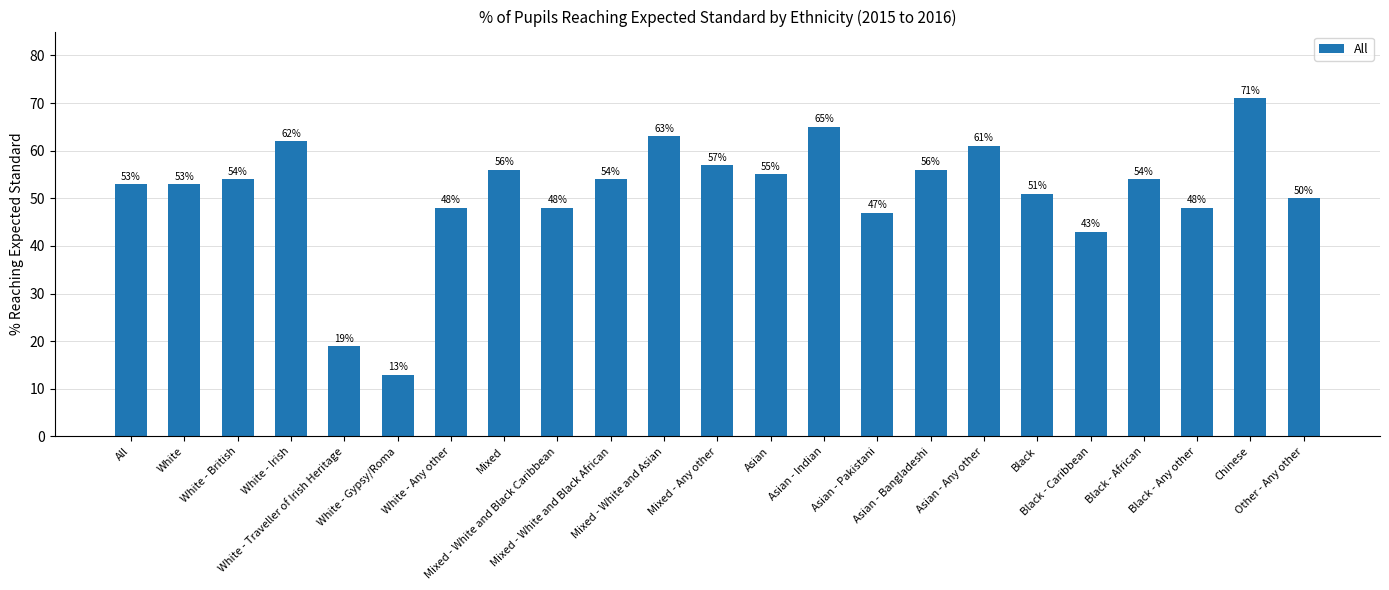

What is the difference between the maximum and minimum values?

58